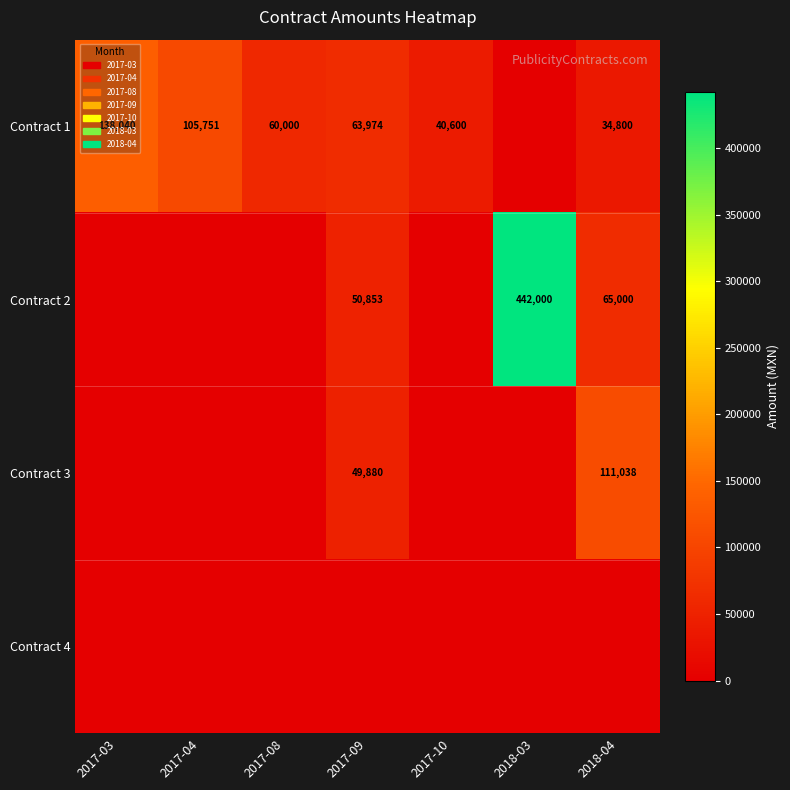

Which has a higher value, 2017-09 or 2017-08?

2017-09